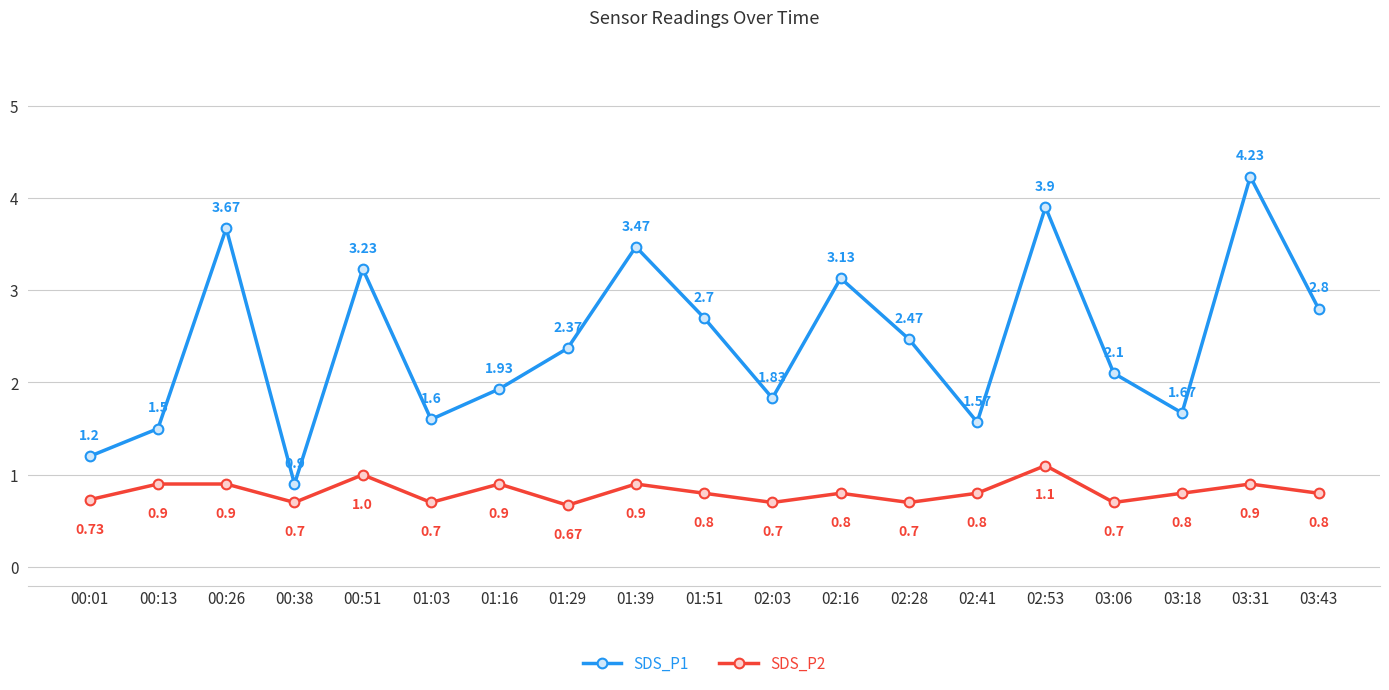

In SDS_P1, how many points are lower than both neighbors (excluding endpoints)?

5